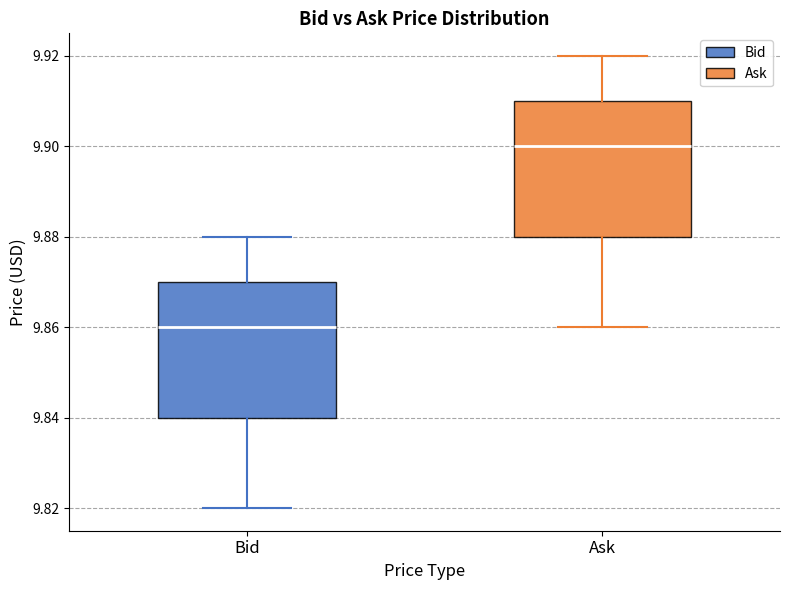

Which box's median line is the highest?

Ask